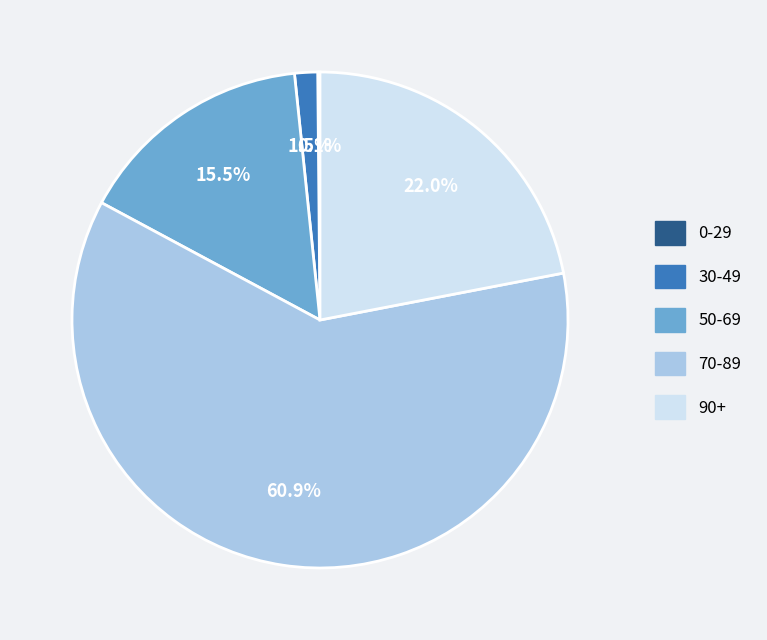

Does any single category account for the majority?

Yes